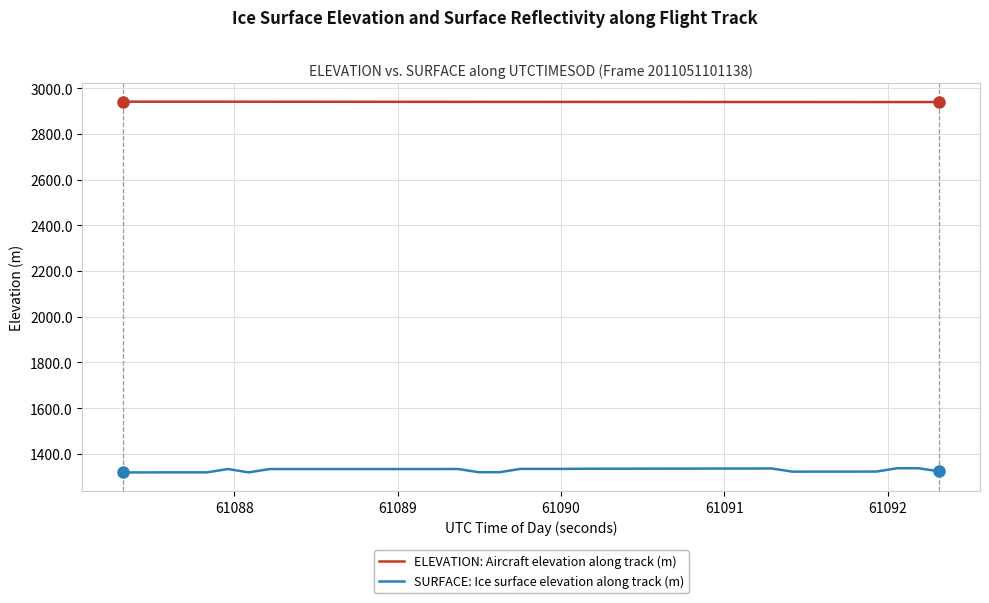

Which series has the widest spread of values?

SURFACE: Ice surface elevation along track (m)